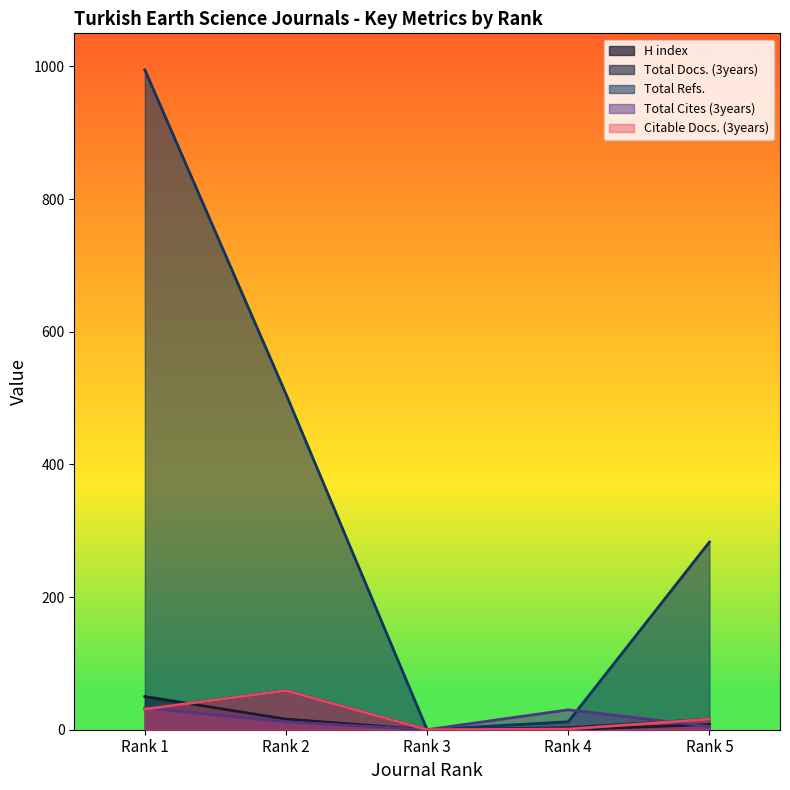

True or false: Total Refs. and Citable Docs. (3years) intersect in this chart.

False